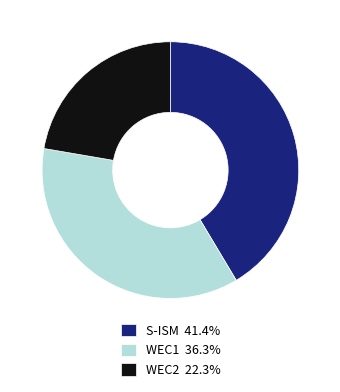

The WEC2 slice represents 22% of the pie. True or false?

True